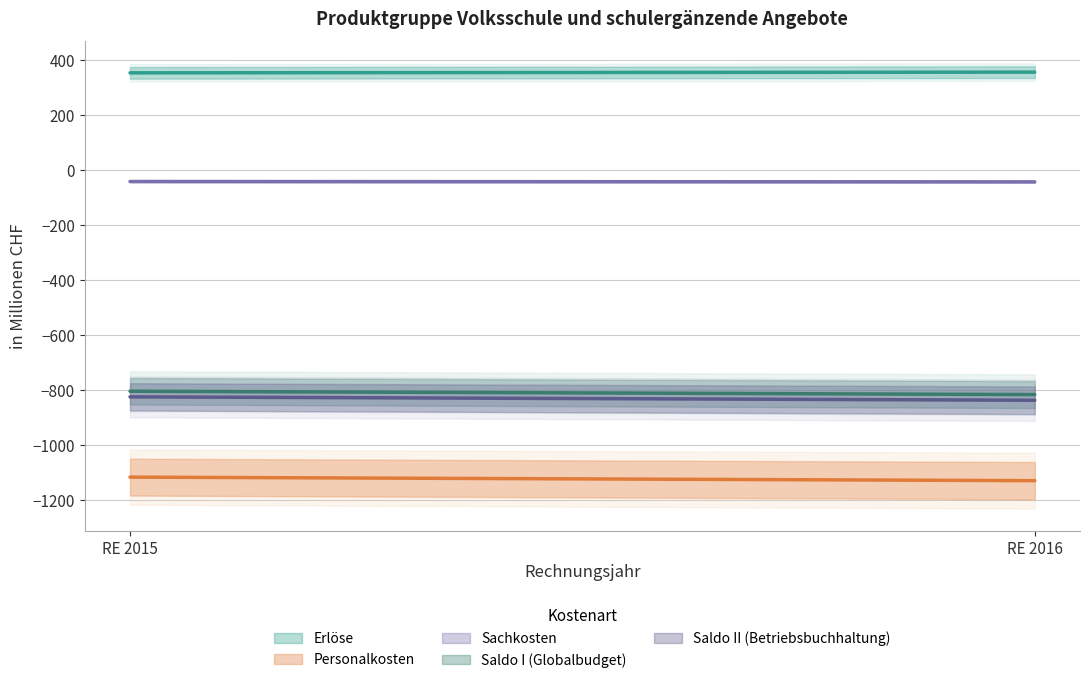

Reading left to right, transcribe all the data shown in this chart.

Erlöse: RE 2015=354.3	RE 2016=356.8
Personalkosten: RE 2015=-1118.3	RE 2016=-1131.2
Sachkosten: RE 2015=-41.5	RE 2016=-42.8
Saldo I (Globalbudget): RE 2015=-805.5	RE 2016=-817.6
Saldo II (Betriebsbuchhaltung): RE 2015=-825.9	RE 2016=-838.3